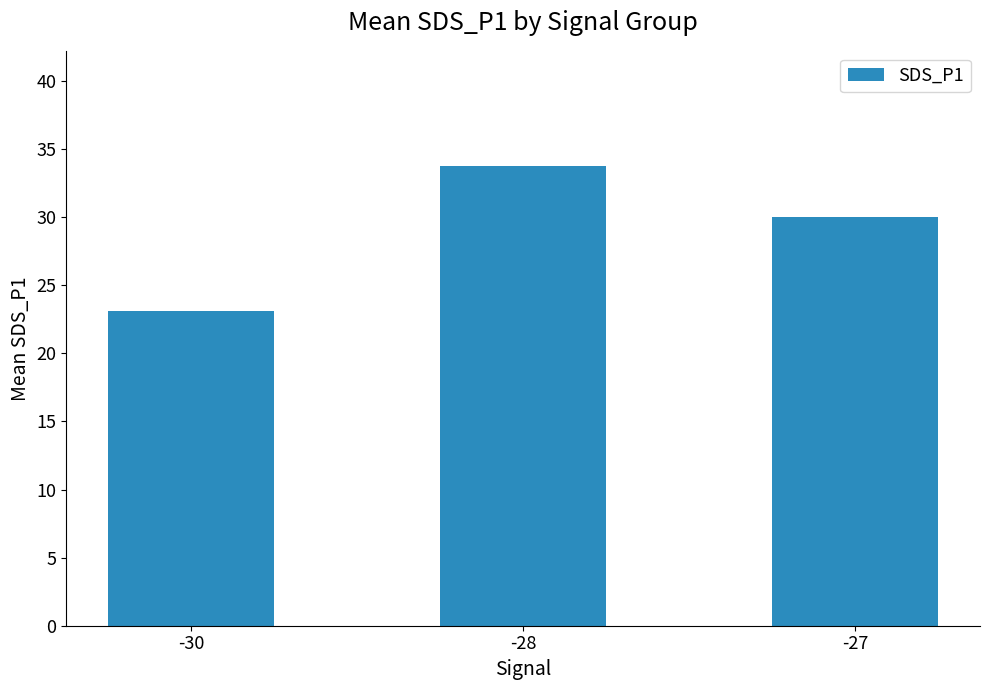

Which label corresponds to the largest value in the chart?

-28